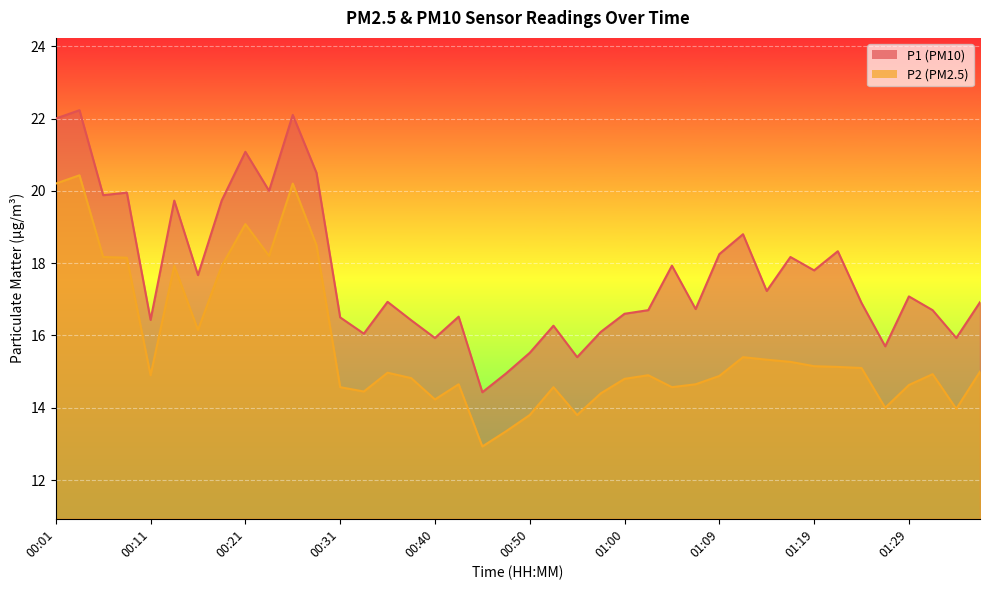

Which label corresponds to the largest value in the chart?

00:04